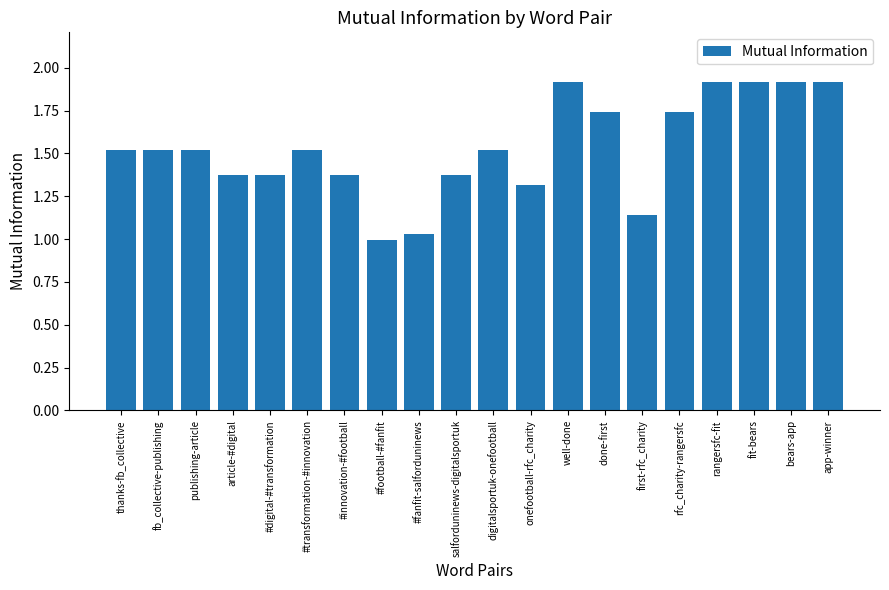

What is the change in value from first-rfc_charity to app-winner?

+0.8